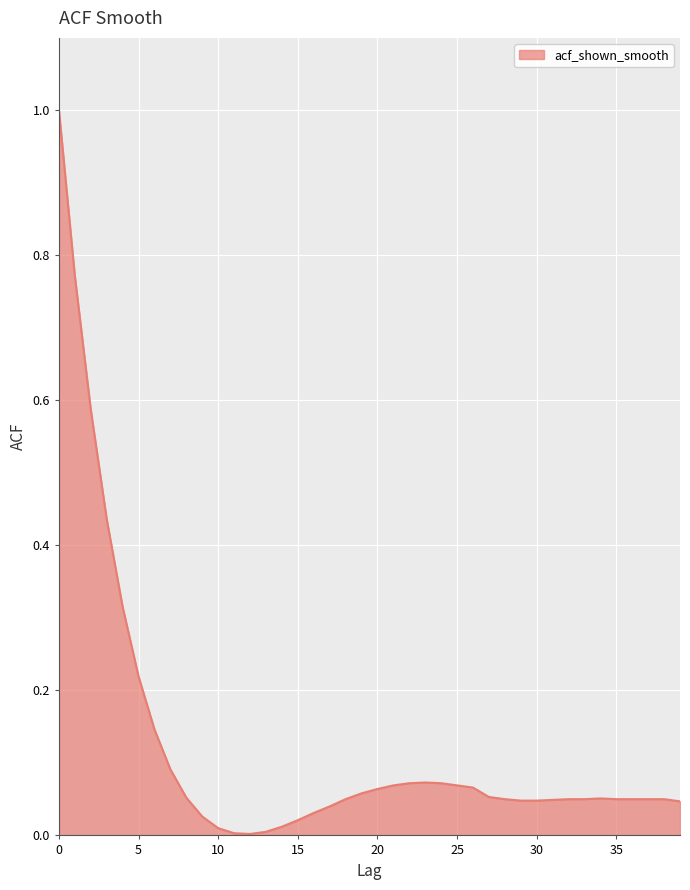

What is the difference between the maximum and minimum values?

1.0